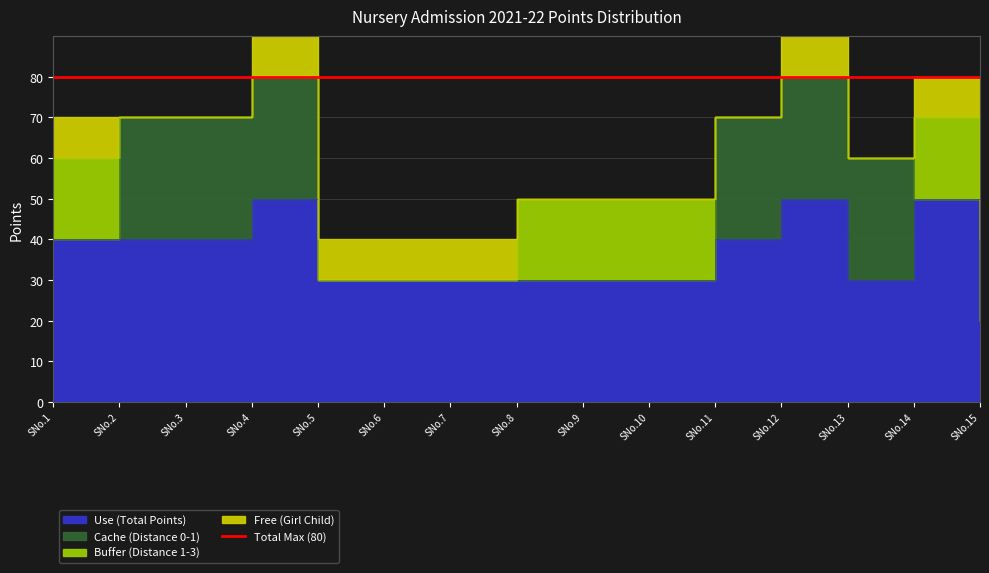

Which has a higher value, 2 or 5?

2